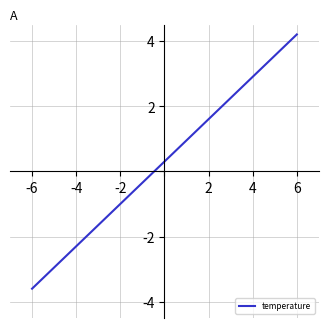

What is the maximum value shown in the chart?

4.2